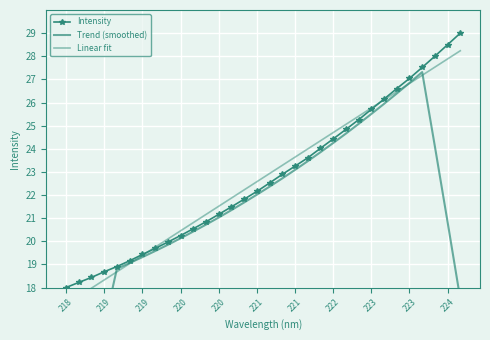

True or false: Intensity and Trend (smoothed) cross at least once.

False